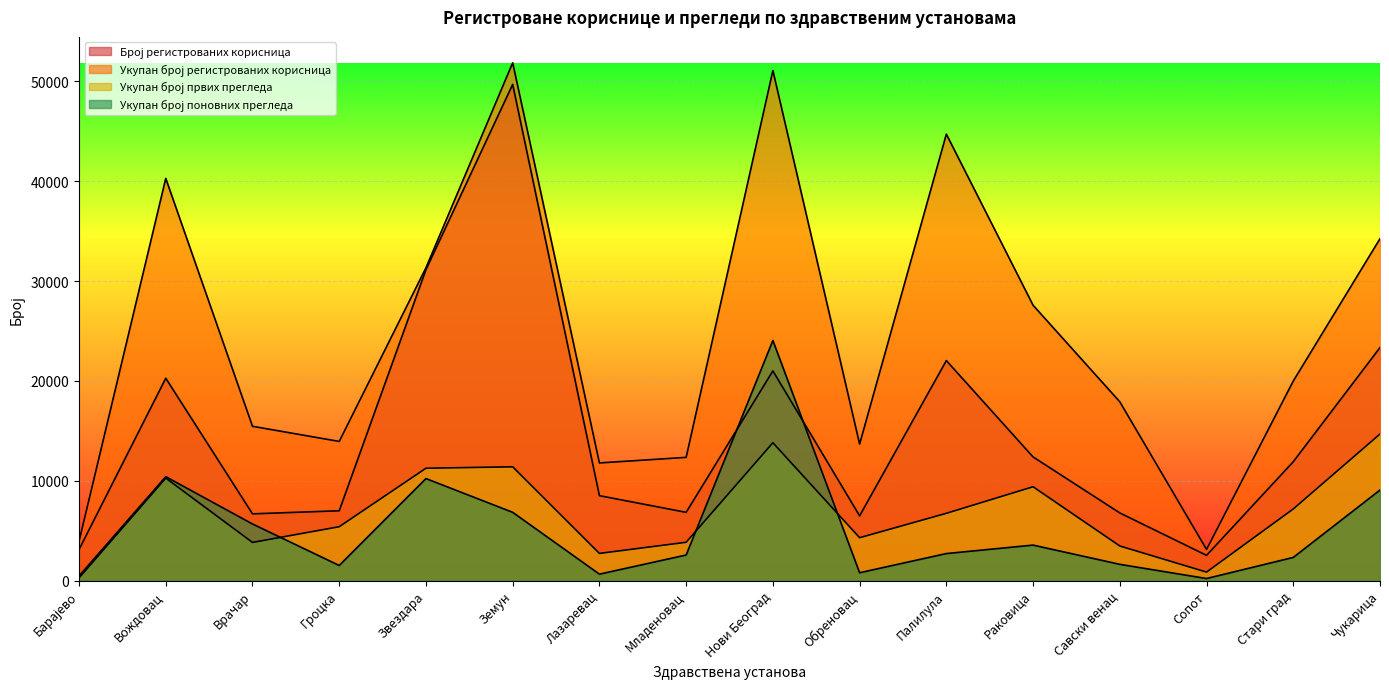

What is the sum of the Број регистрованих корисница values at Барајево and Савски венац?

9869